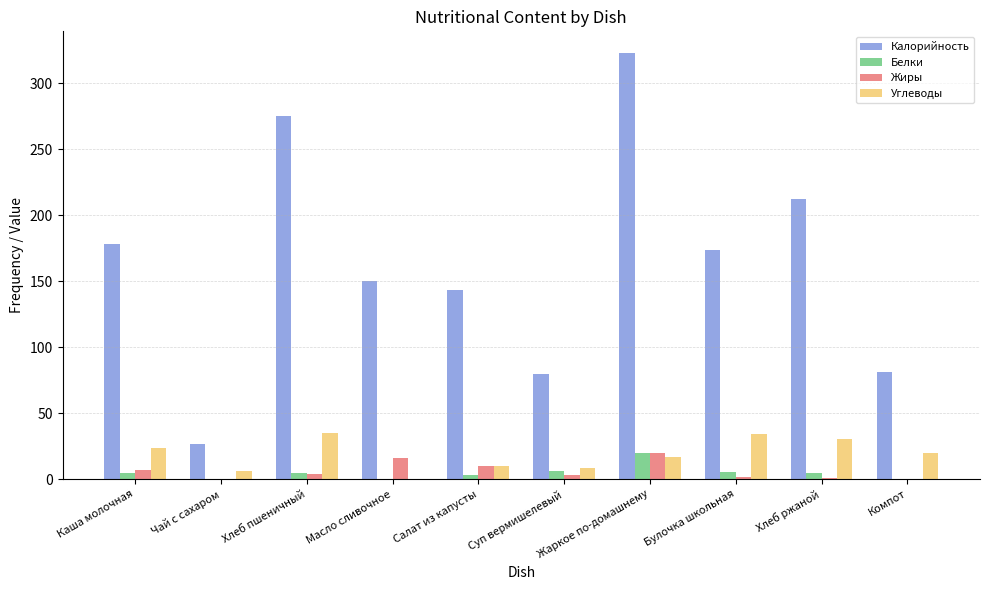

Is the value of Белки at Суп вермишелевый greater than the value of Углеводы at Каша молочная?

No